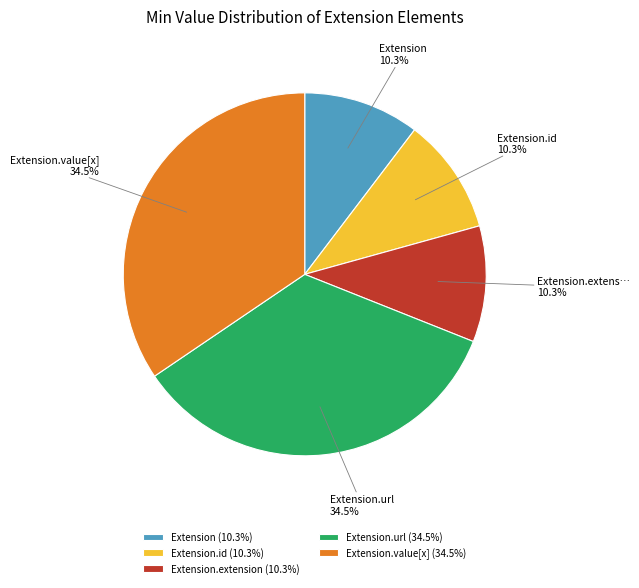

Is there any slice that represents more than half of the pie?

No